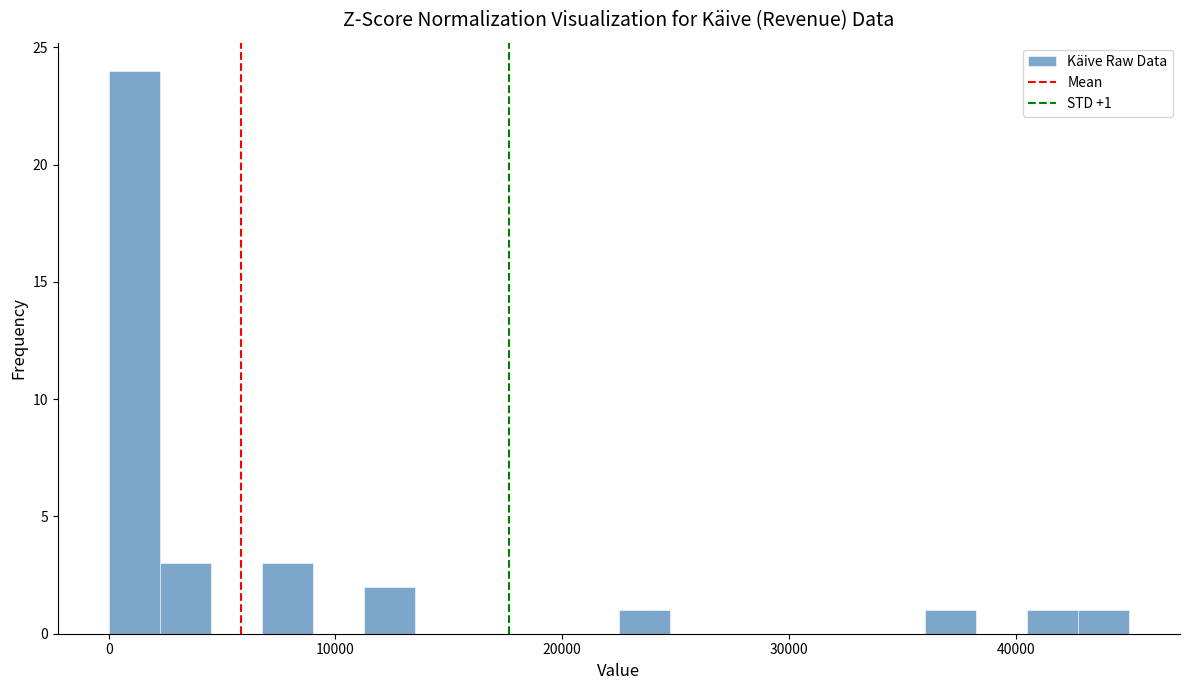

Around what value on the x-axis is the tallest bar? Give the approximate position of its centre, as read against the axis.

1000